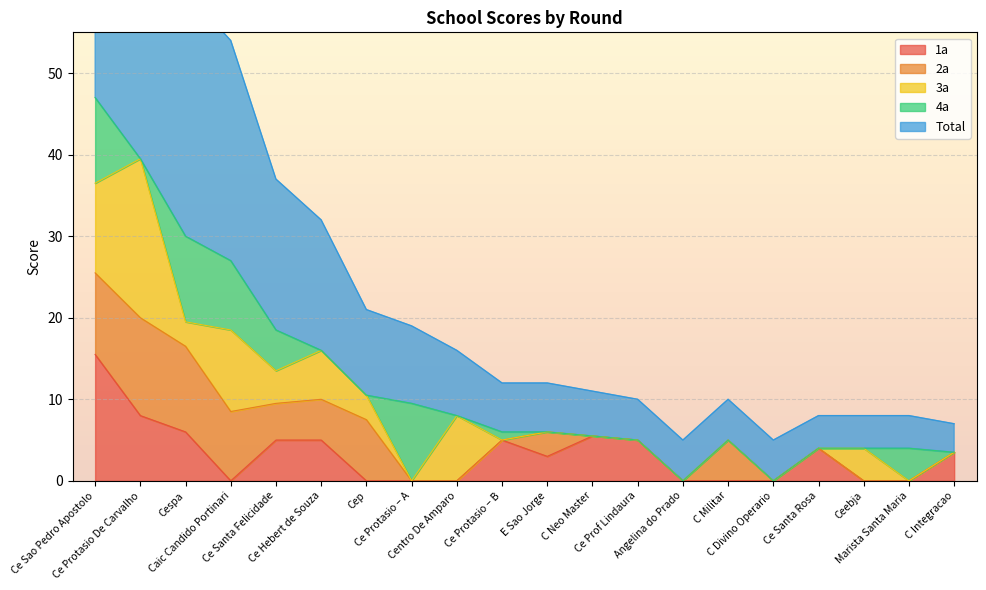

In 1a, how many points are lower than both neighbors (excluding endpoints)?

2